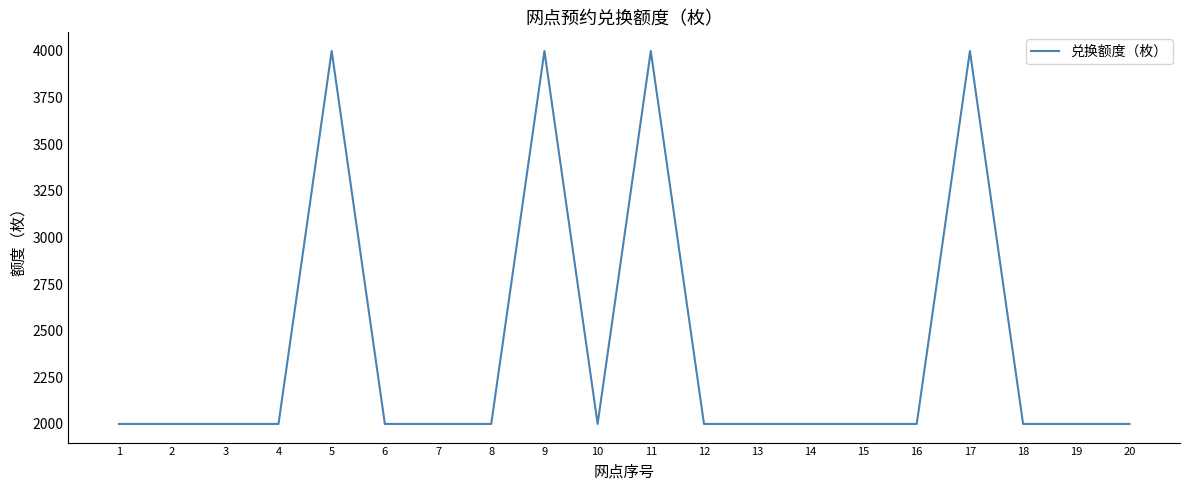

The value at 12 is 586. True or false?

False